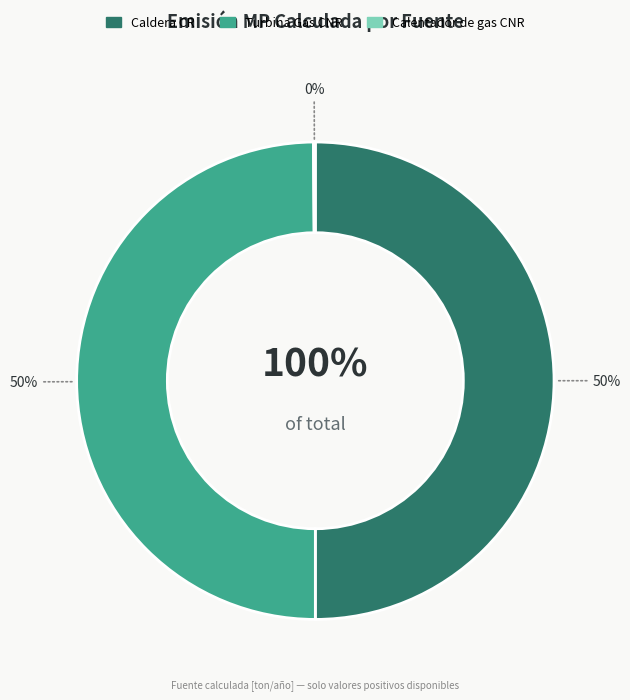

To the nearest percent, what portion does Caldera CR represent?

50%